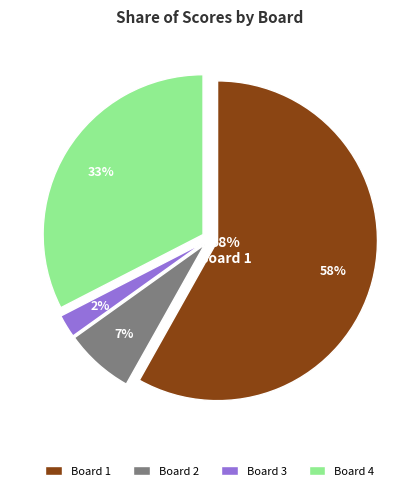

What percentage is the Board 1 slice, to the nearest percent?

58%